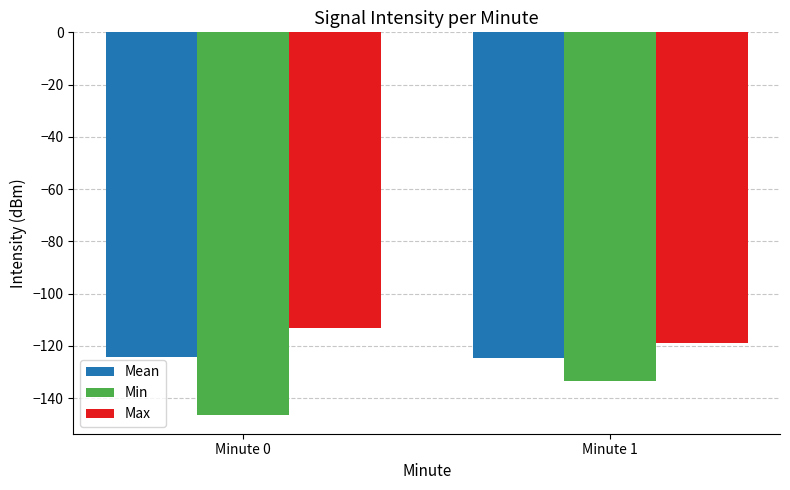

At which label is Min closest to -139?

Minute 1